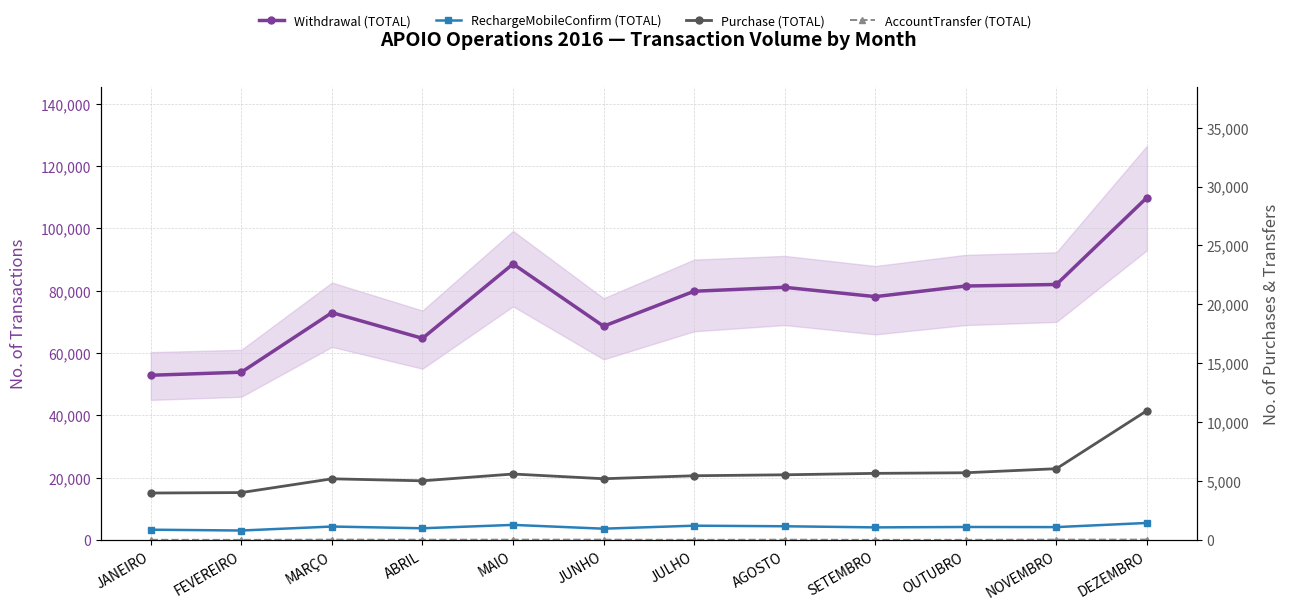

The value of RechargeMobileConfirm (TOTAL) at MARÇO is 2256. True or false?

False